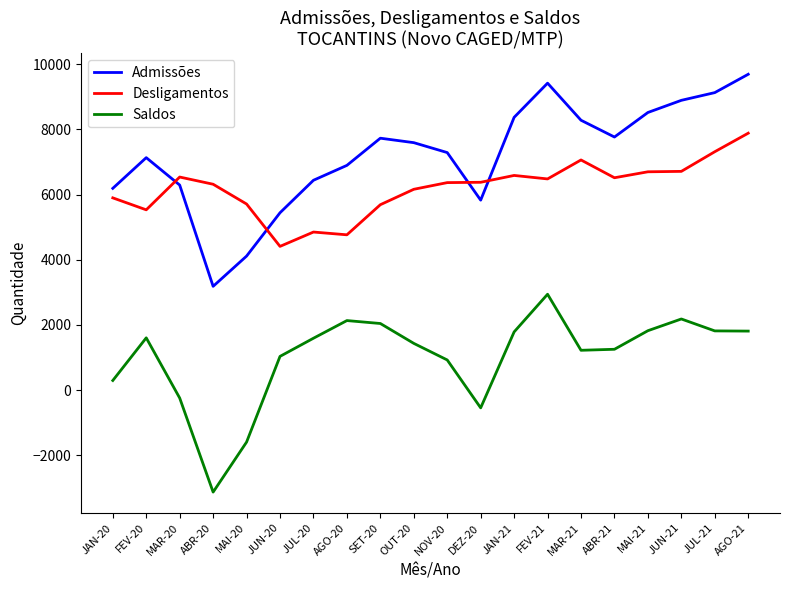

The value of Desligamentos at ABR-21 is 8650. True or false?

False